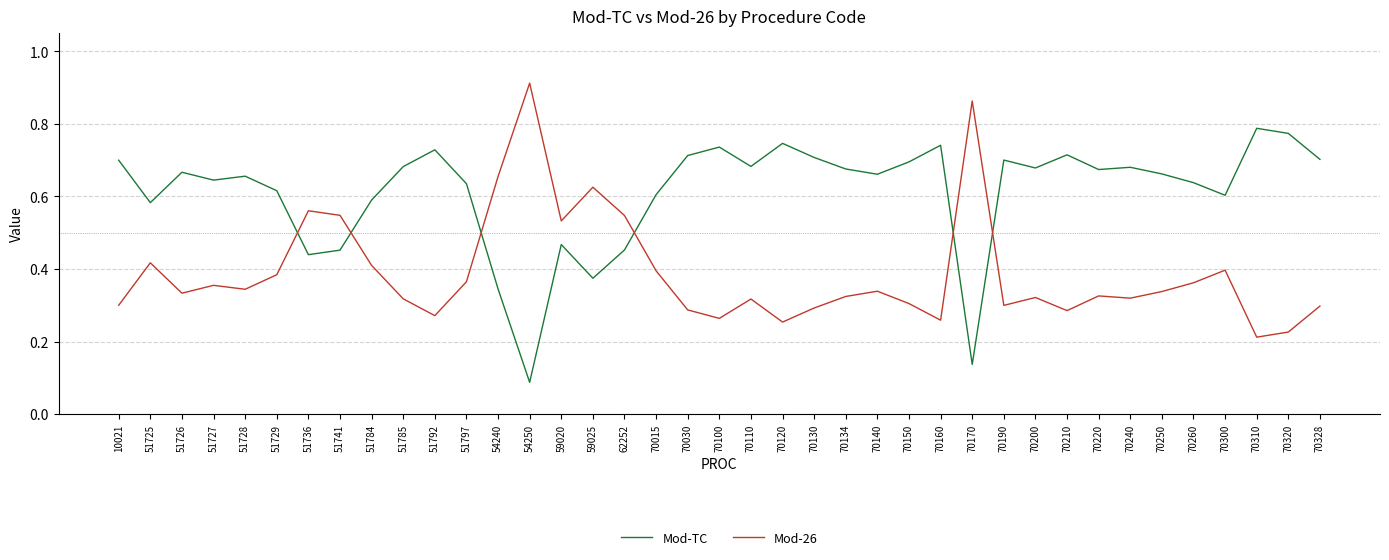

True or false: Mod-TC has more than 2 interior local peaks.

True